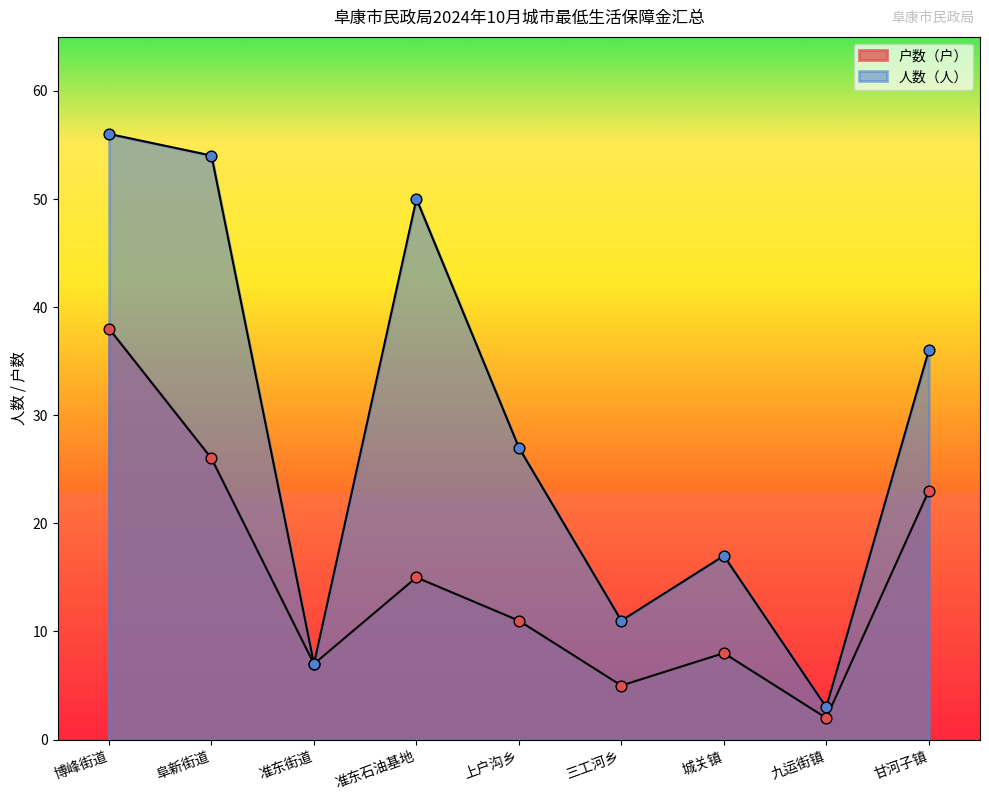

Which series contains the highest Y value?

人数（人）